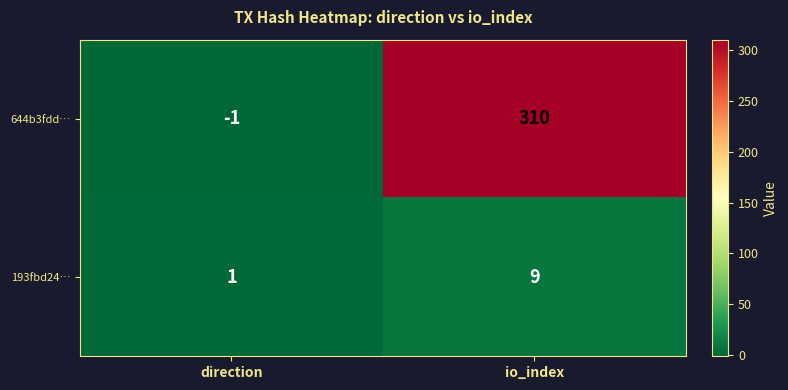

Reading right to left, extract all data points from this chart.

644b3fdd…: io_index=310	direction=-1
193fbd24…: io_index=9	direction=1